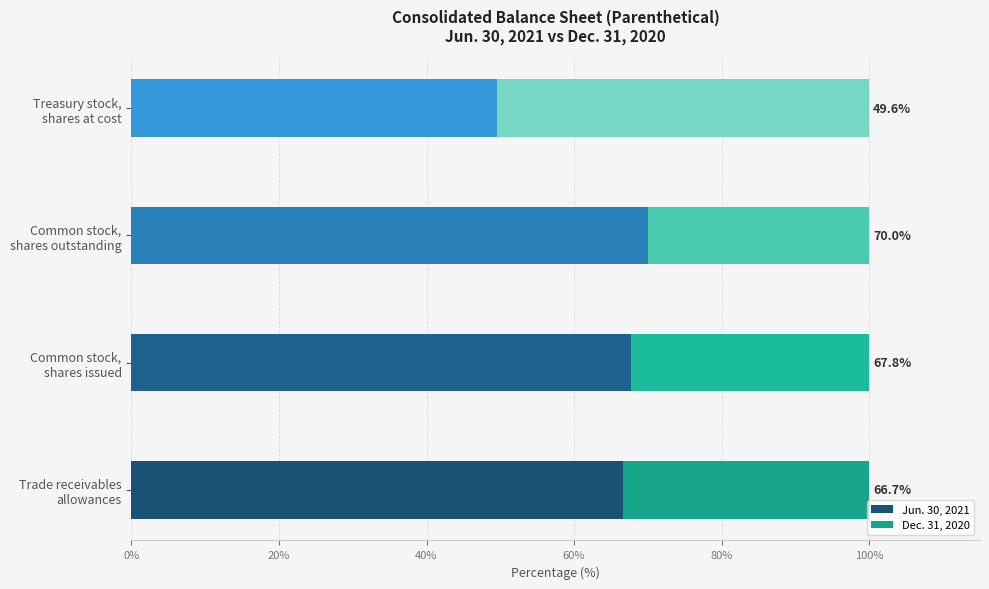

What is the maximum value for Jun. 30, 2021?

70.0